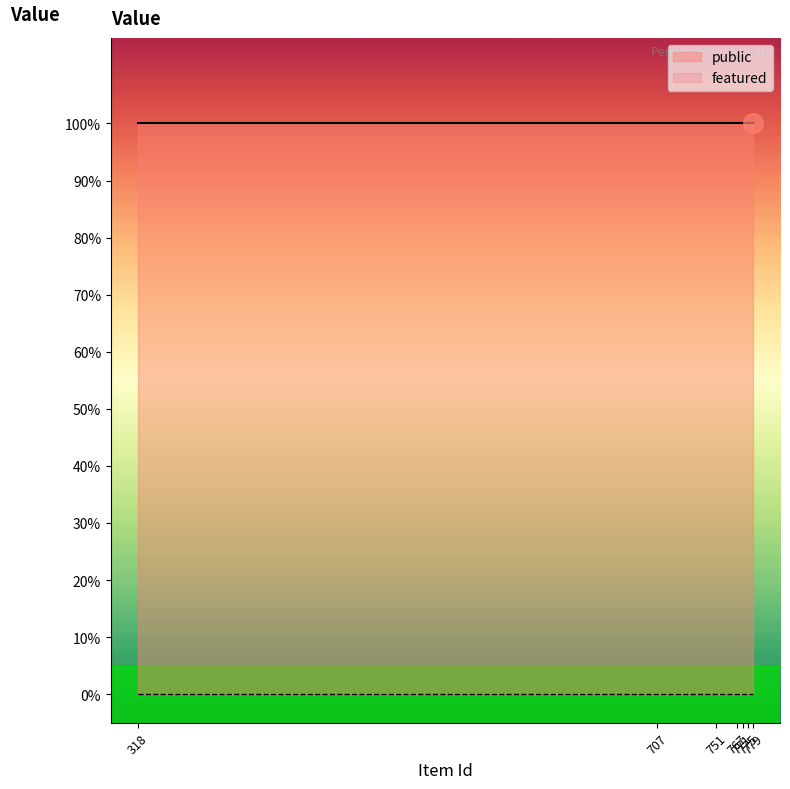

Reading right to left, transcribe all the data shown in this chart.

public: 26=1	25=1	779=1	778=1	777=1	776=1	775=1	774=1	773=1	772=1	771=1	770=1	769=1	768=1	767=1	766=1	765=1	764=1	751=1	710=1	709=1	708=1	707=1	703=1	701=1	319=1	318=1
featured: 26=0	25=0	779=0	778=0	777=0	776=0	775=0	774=0	773=0	772=0	771=0	770=0	769=0	768=0	767=0	766=0	765=0	764=0	751=0	710=0	709=0	708=0	707=0	703=0	701=0	319=0	318=0